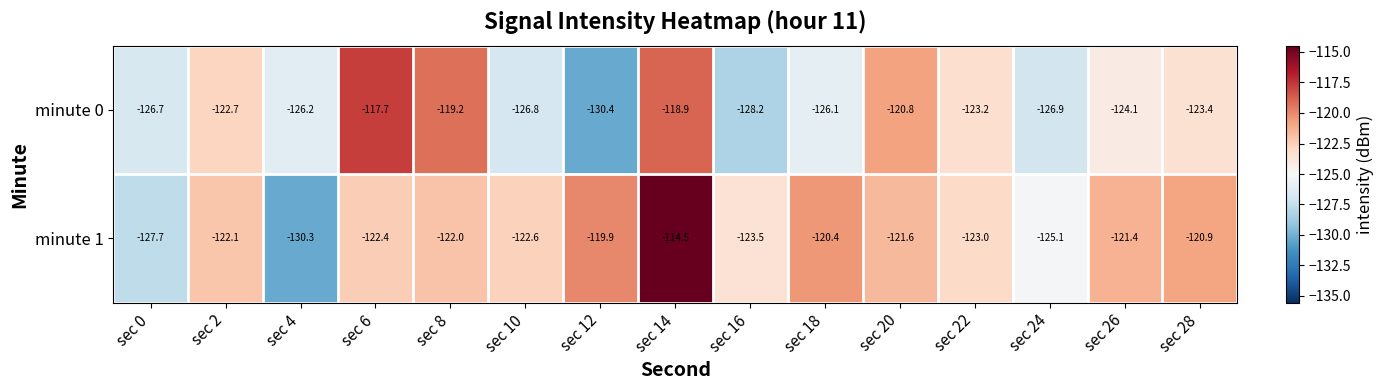

At which category is the sum across all series the highest?

sec 14